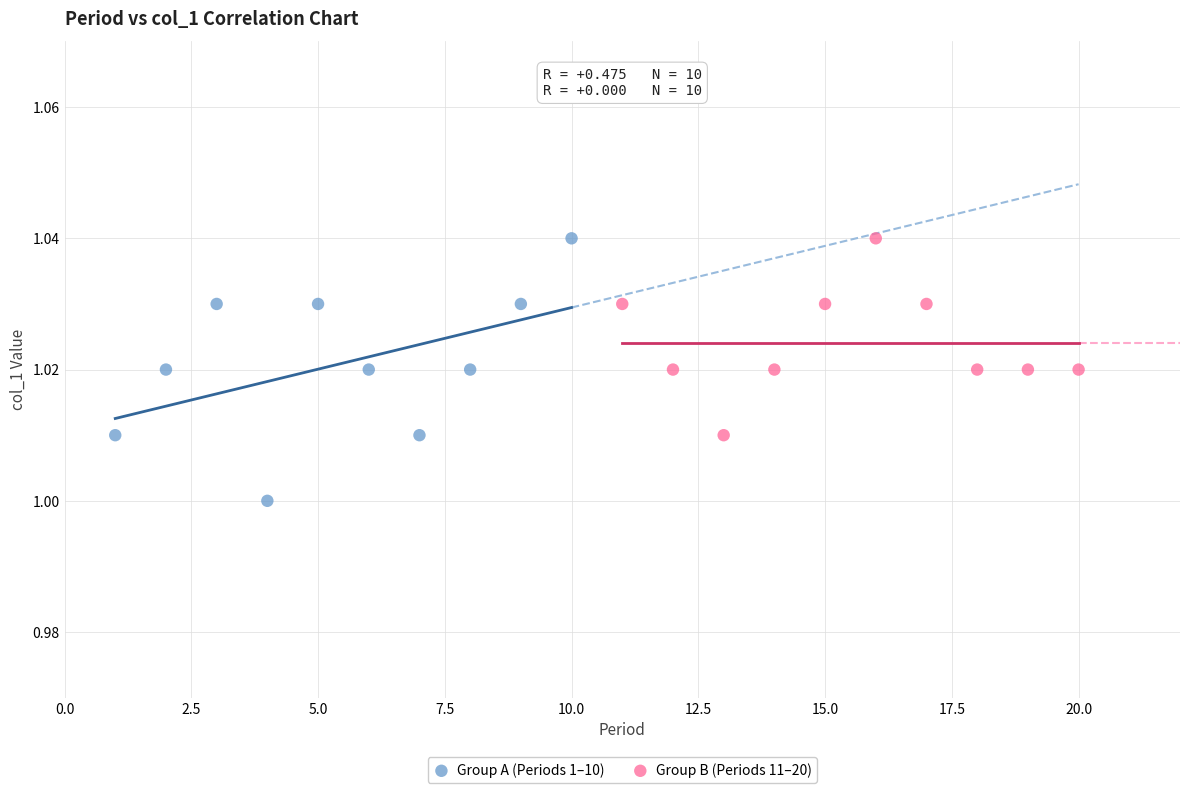

Which series has the largest Y range (max minus min)?

Group A (Periods 1–10)